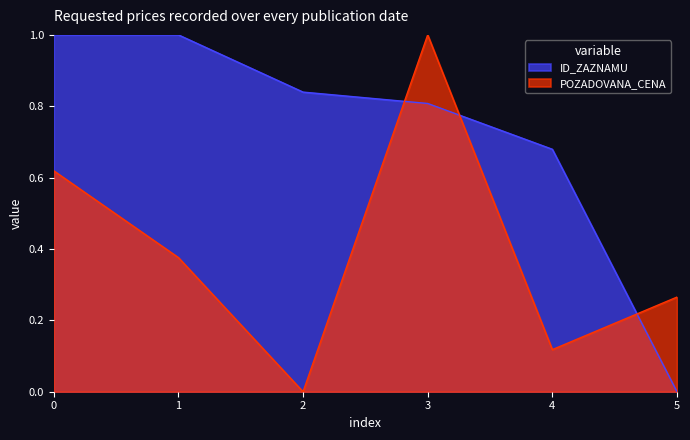

Which series has the largest total across all categories?

ID_ZAZNAMU